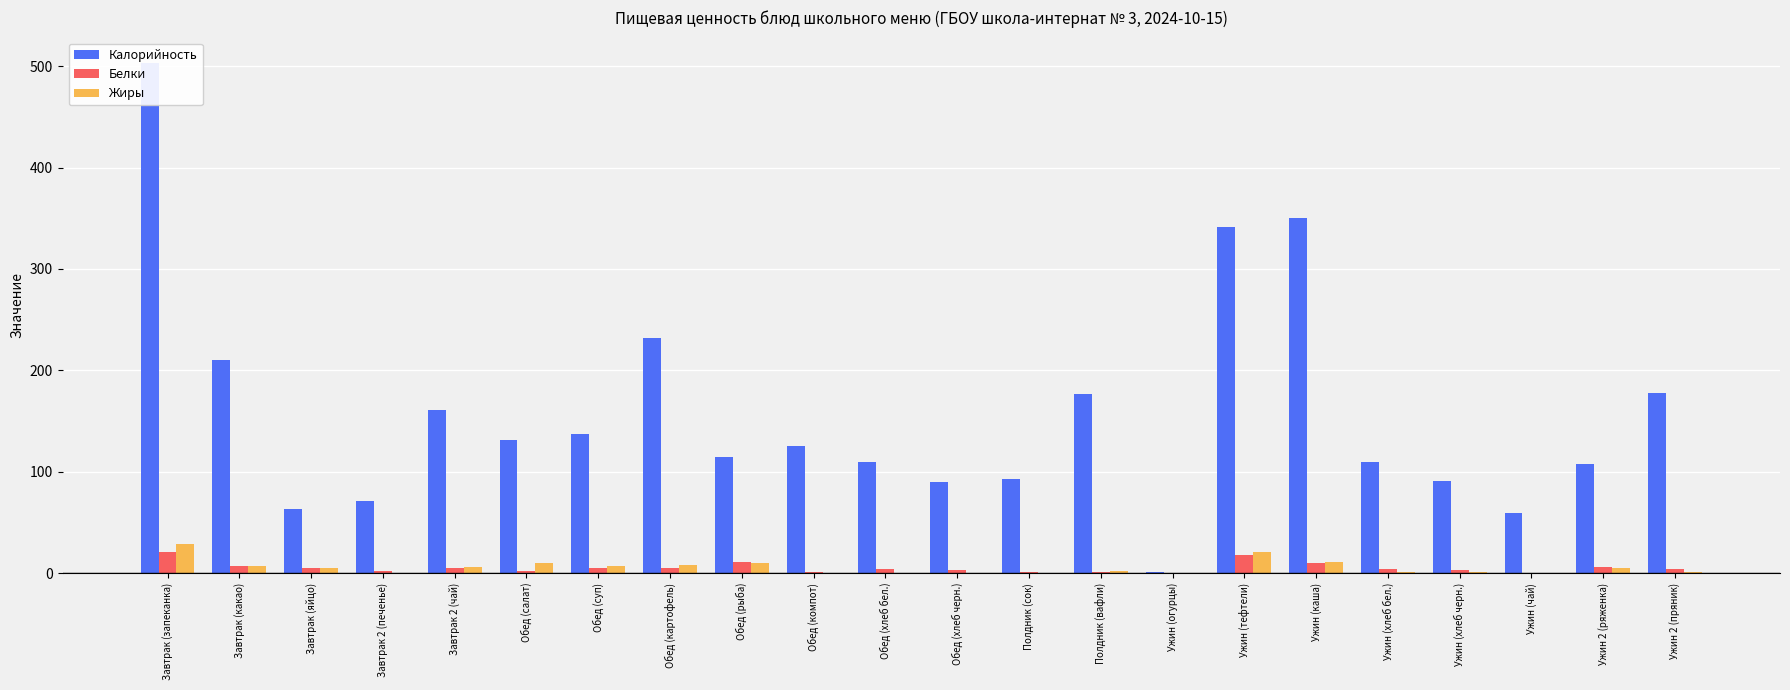

At how many categories does at least one series exceed 360?

1